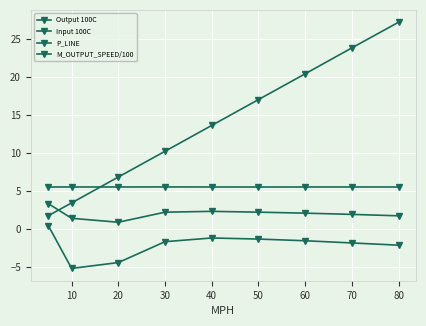

Is this an area chart (filled region under the line)?

No